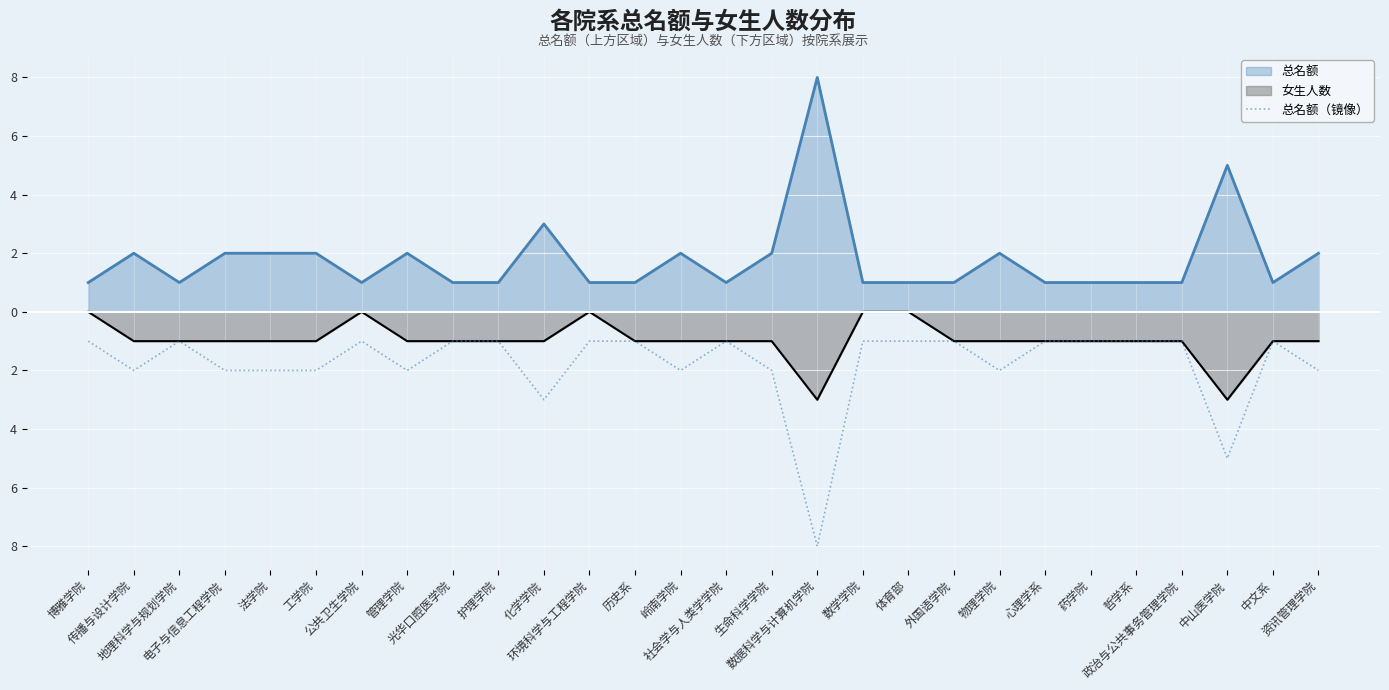

Reading left to right, what are all the values shown in this chart?

-1	-2	-1	-2	-2	-2	-1	-2	-1	-1	-3	-1	-1	-2	-1	-2	-8	-1	-1	-1	-2	-1	-1	-1	-1	-5	-1	-2